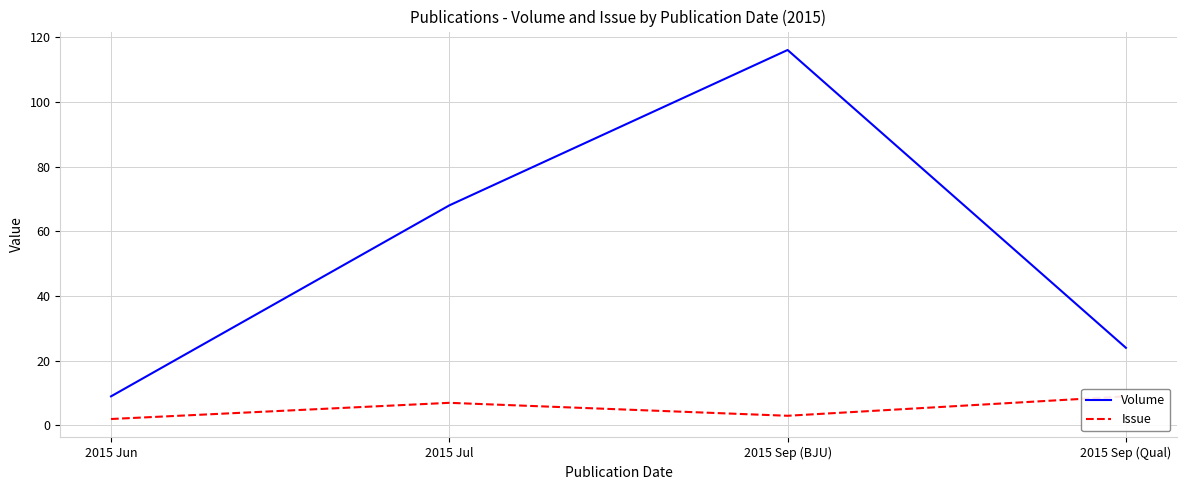

List the series in order of their overall mean, highest first.

Volume, Issue